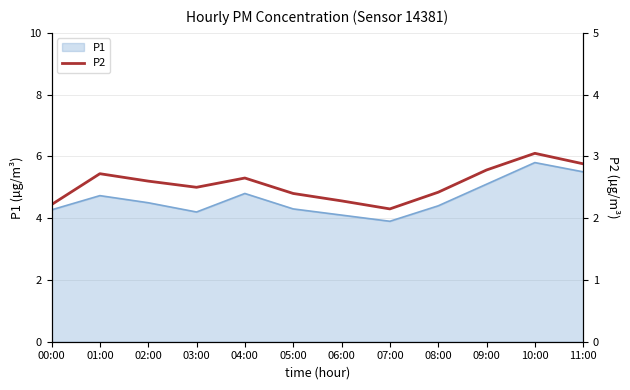

What is the maximum value for P1?

5.8